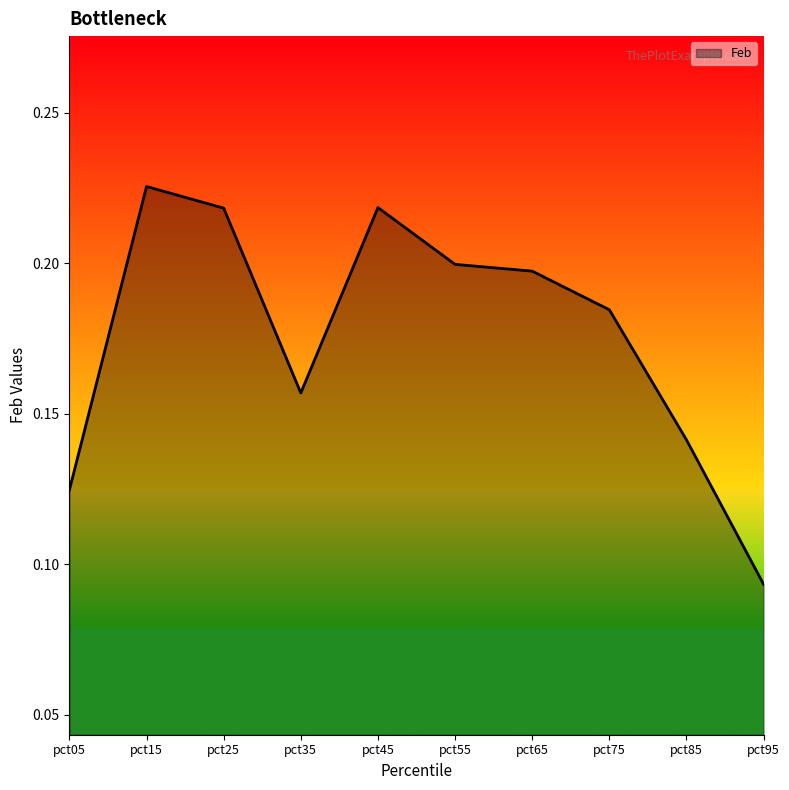

Between pct05 and pct95, which is larger?

pct05